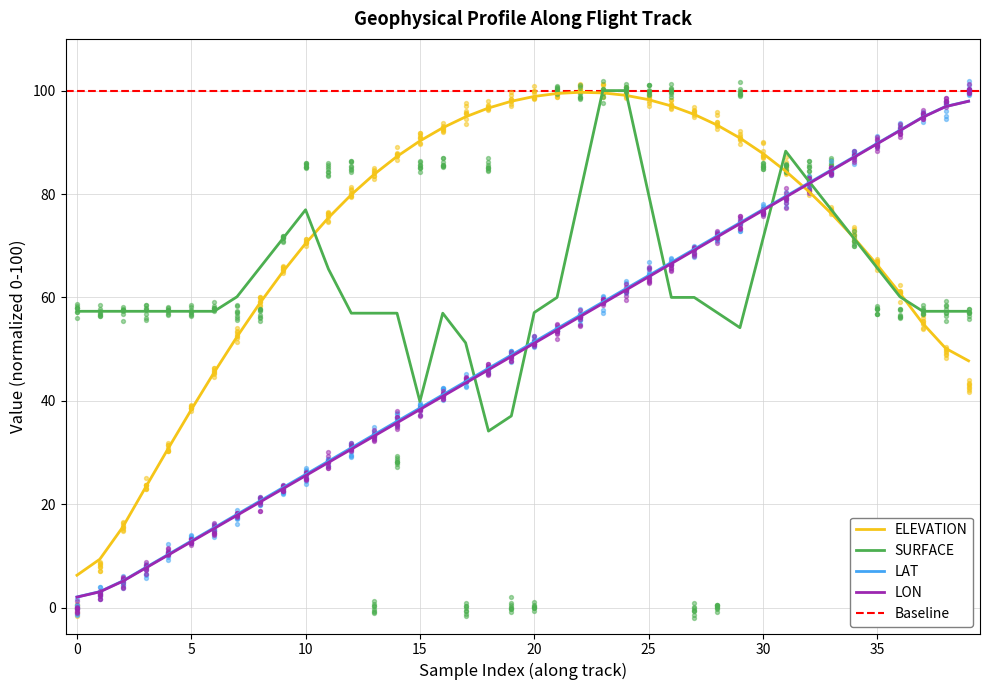

Which series contains the highest Y value?

ELEVATION